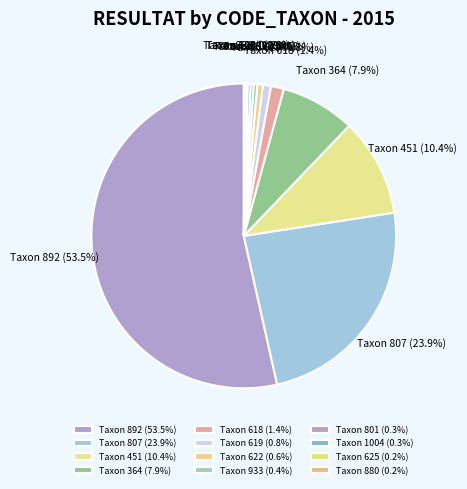

Approximately how many times larger is the value at Taxon 807 (23.9%) compared to Taxon 619 (0.8%)?

28.3